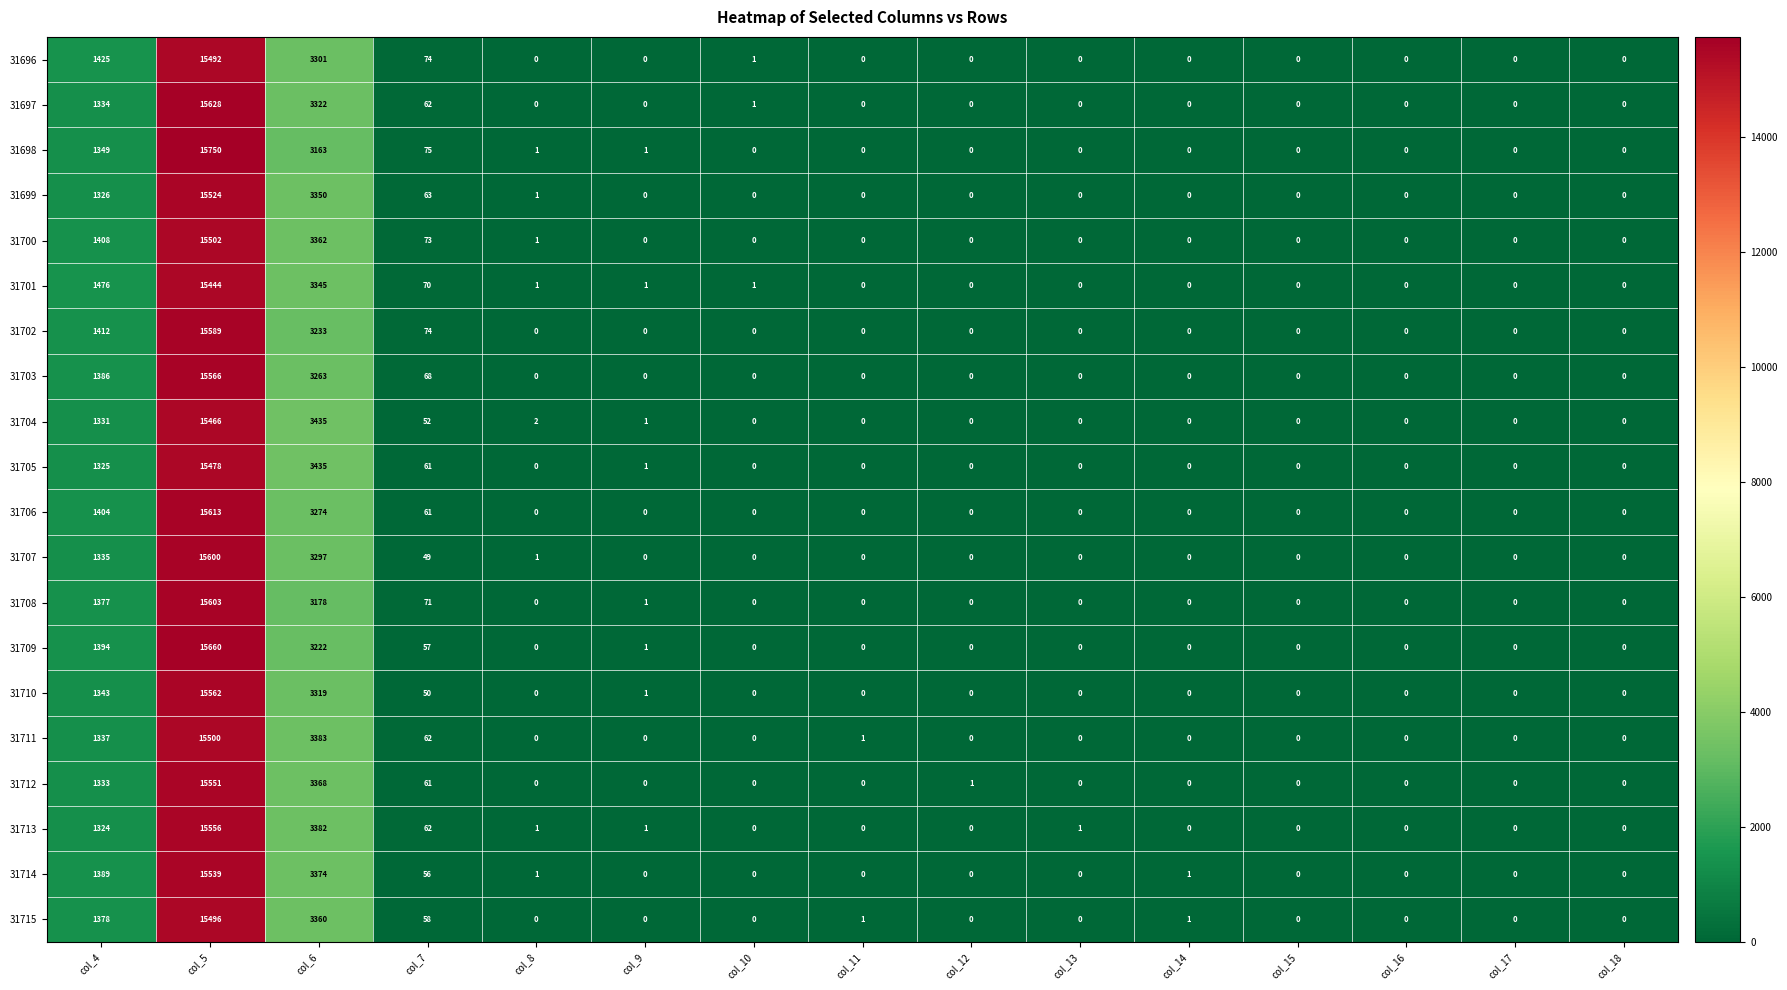

Which series changed the most between col_5 and col_10?

31698